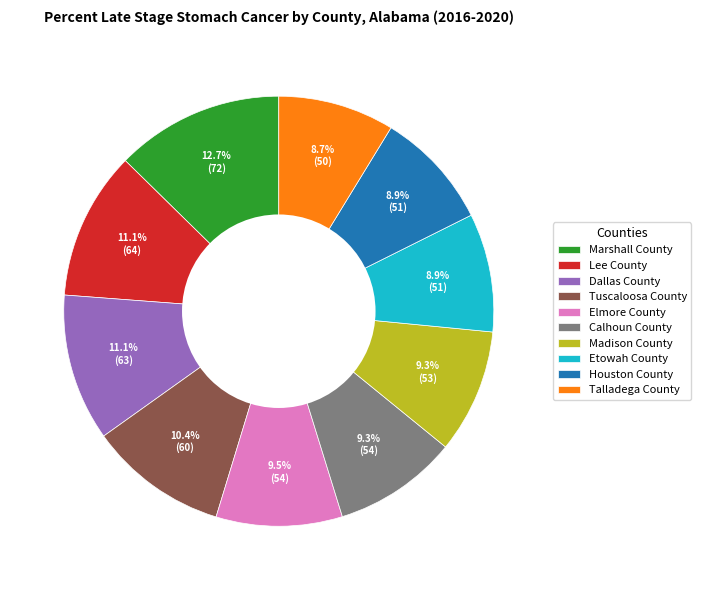

Do Tuscaloosa County and Calhoun County together represent more than half of the pie?

No